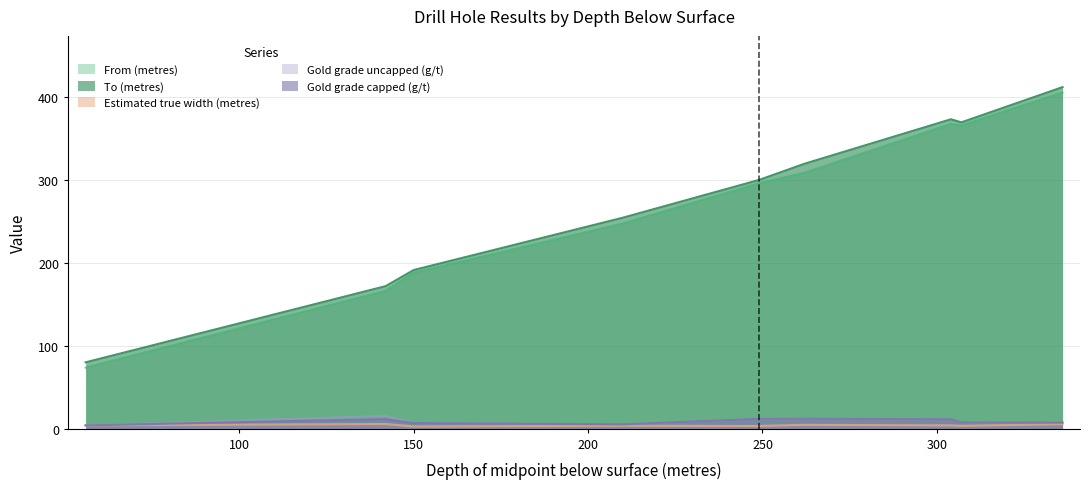

At which category does the chart reach its minimum across all series?

150